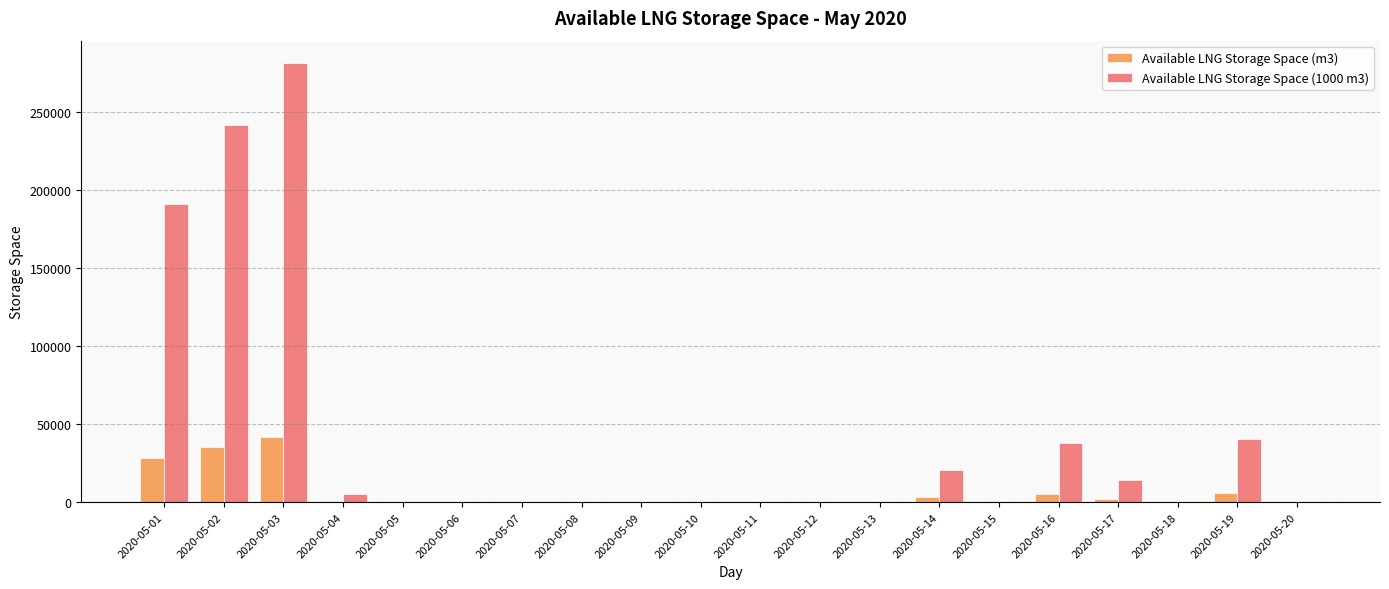

Where is Available LNG Storage Space (m3) nearest to the value 20817?

2020-05-01